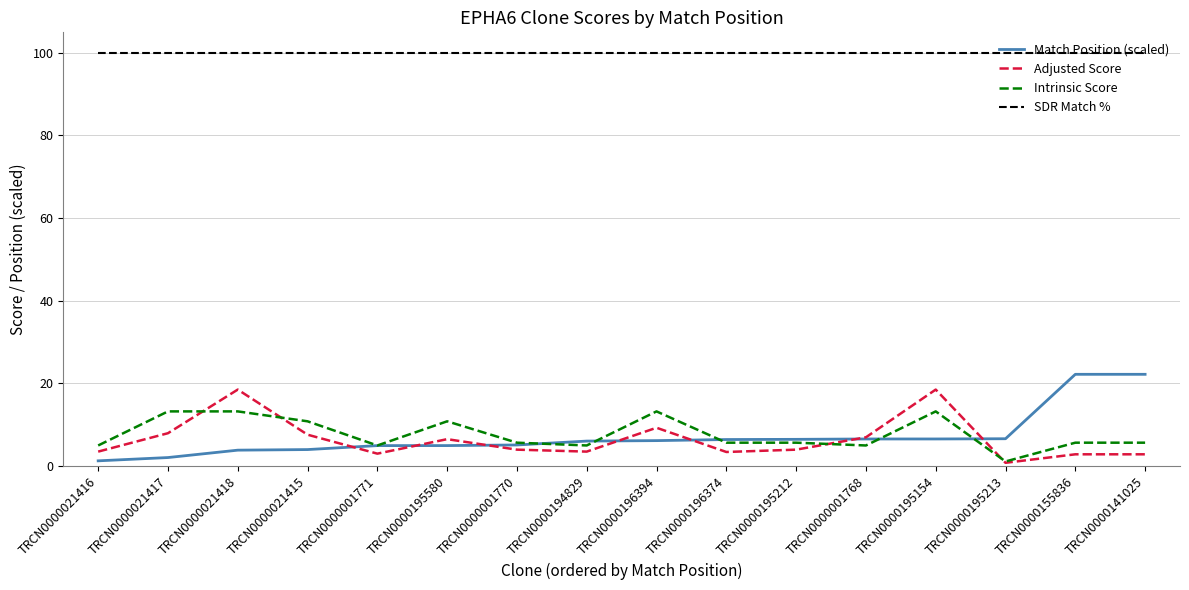

What is the difference between the Adjusted Score values at TRCN0000155836 and TRCN0000194829?

0.7